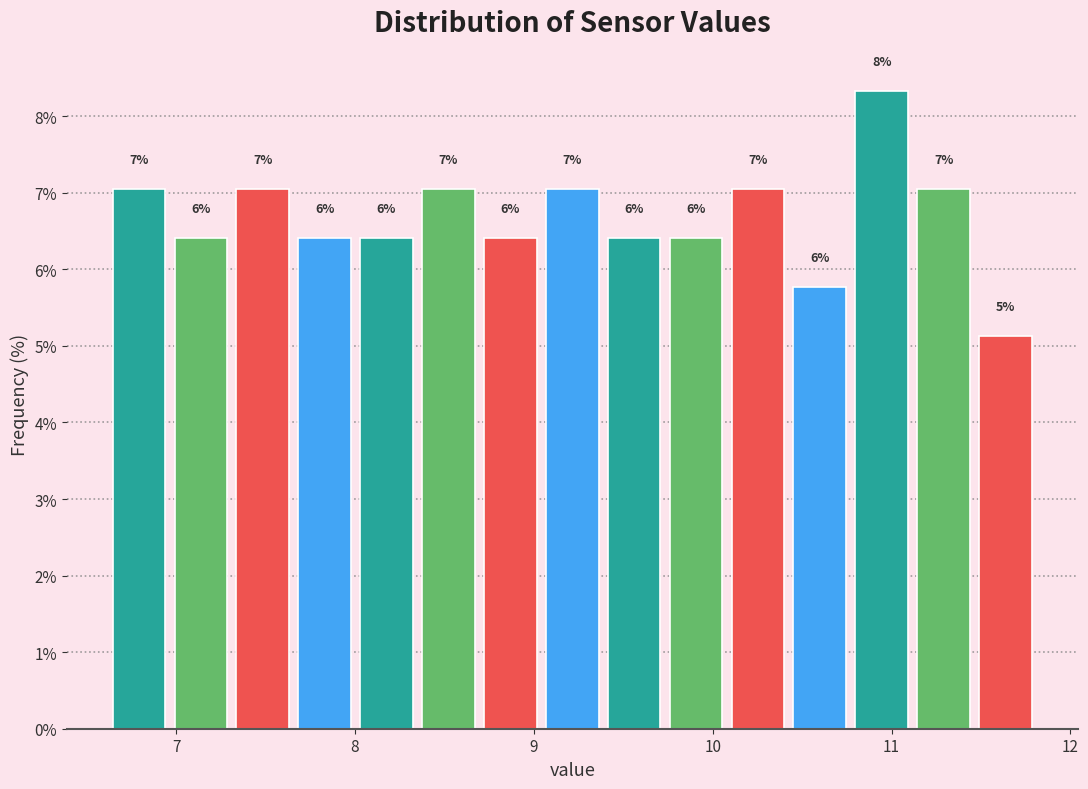

Around what value on the x-axis is the tallest bar? Give the approximate position of its centre, as read against the axis.

10.9